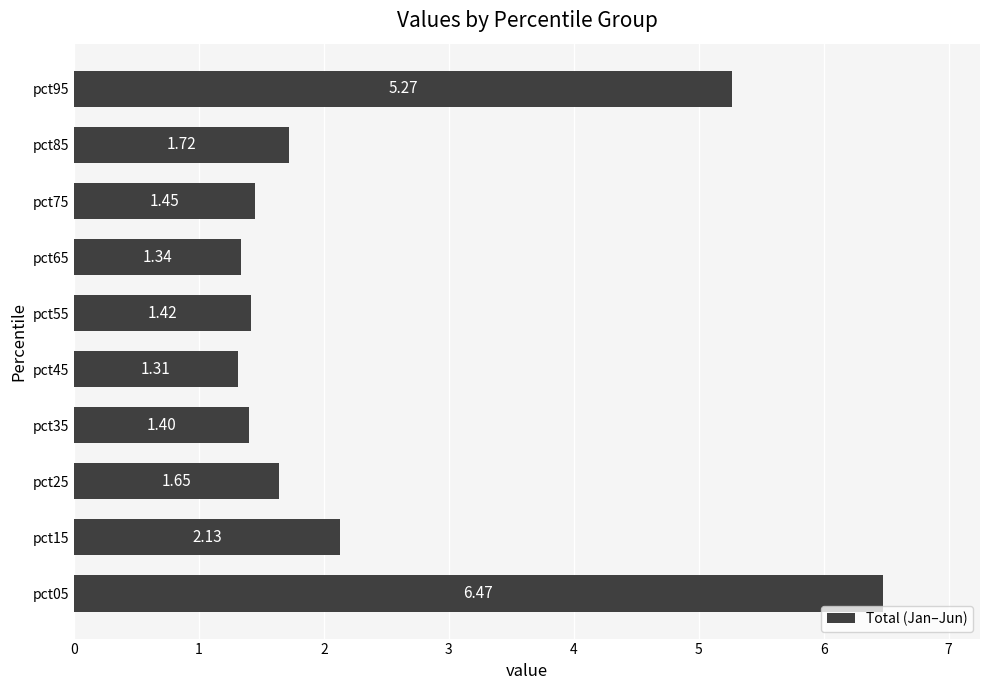

What is the difference between the maximum and minimum values?

5.2